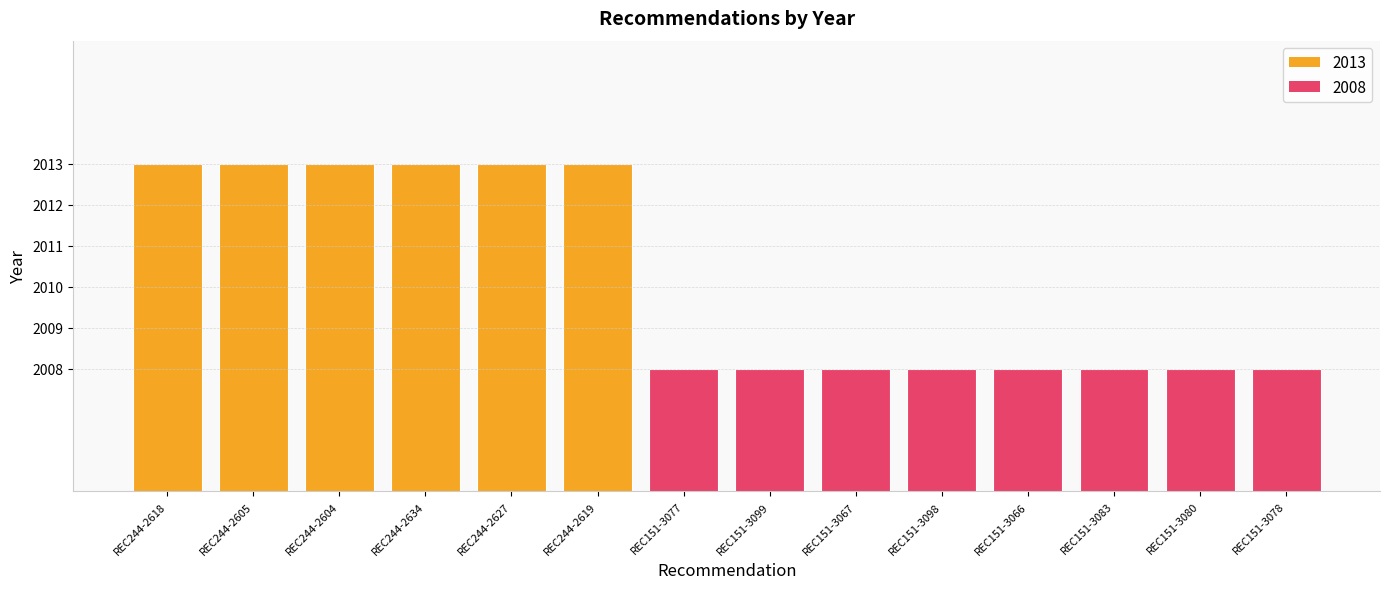

What is the label of the 14th bar from the right?

REC244-2618